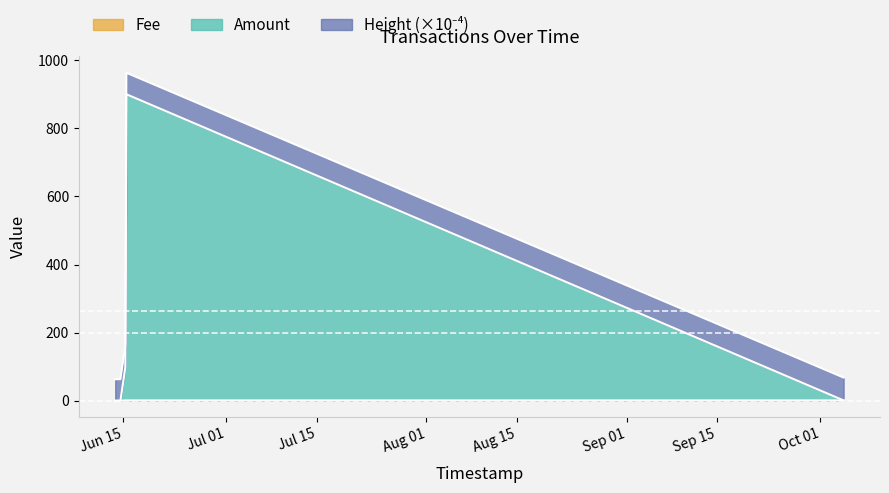

The value of Amount at 2019-06-14 14:15:32 is 0.1. True or false?

False